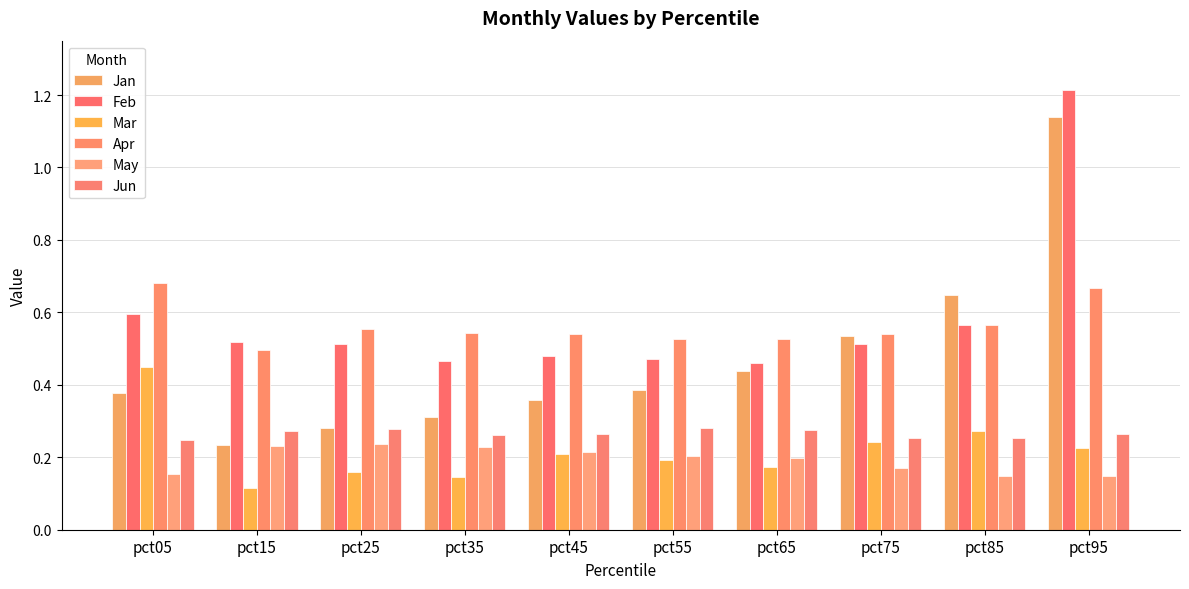

What is the value of the Jan bar at the 7th from the left?

0.4